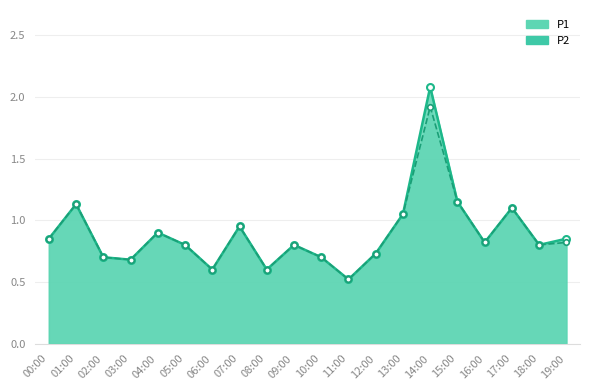

What is the maximum value shown in the chart?

2.1